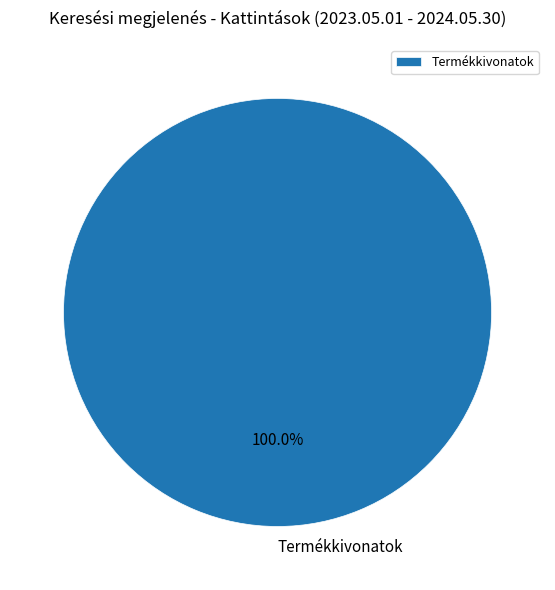

True or false: Termékkivonatok accounts for 100% of the total.

True